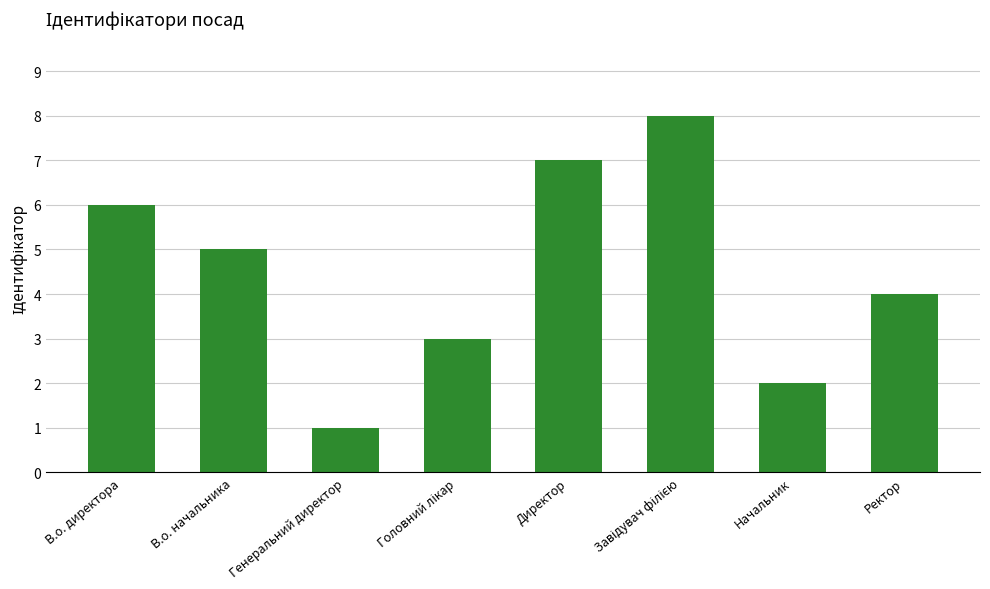

Which has a higher value, В.о. директора or Начальник?

В.о. директора